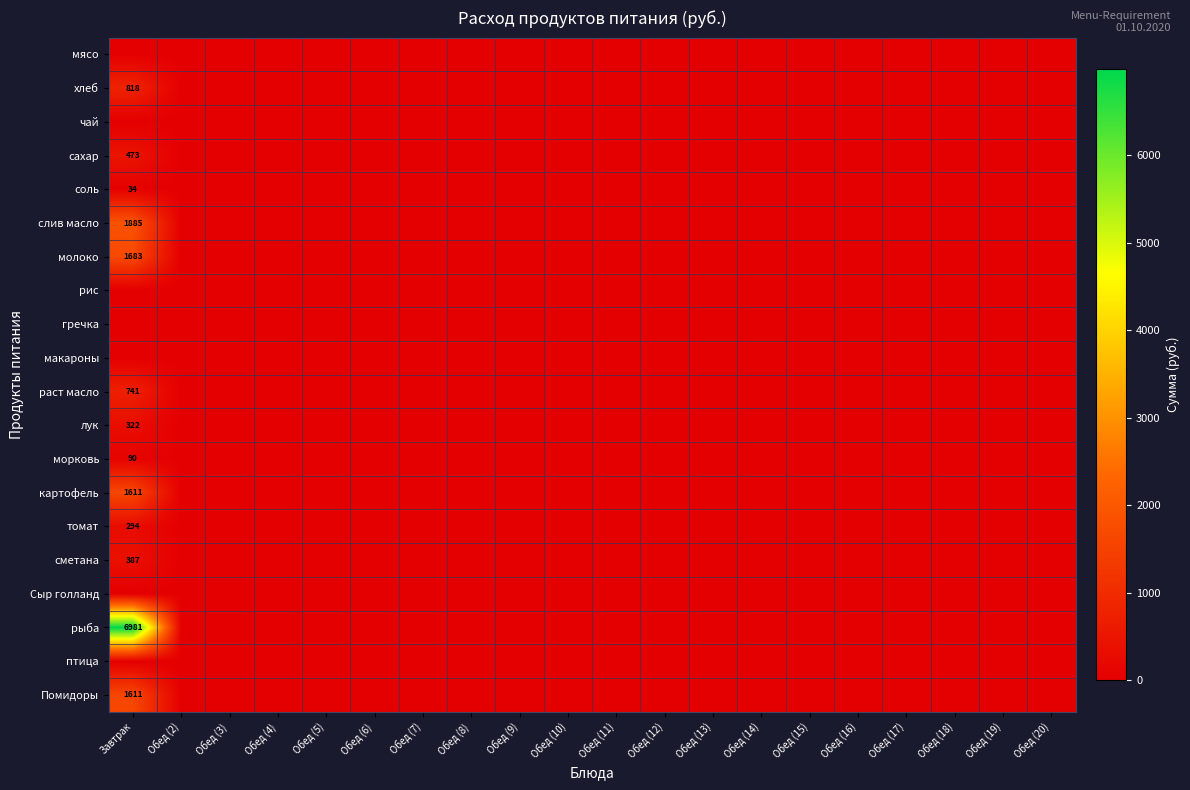

The value of гречка at Обед (3) is 0.0. True or false?

True